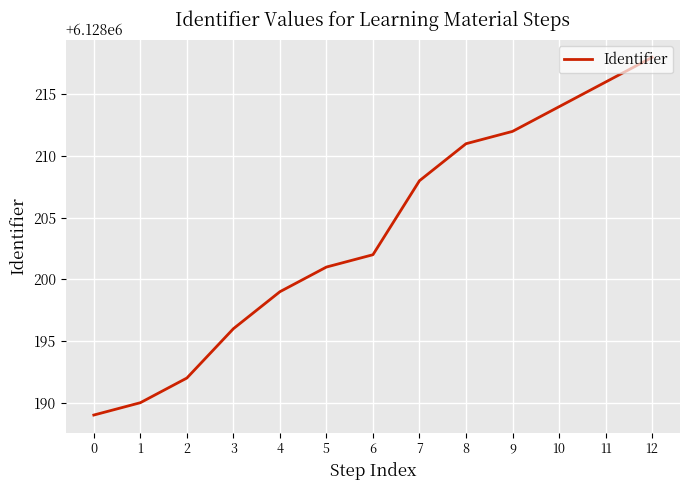

What is the ratio of the value at 11 to the value at 2?

1.0